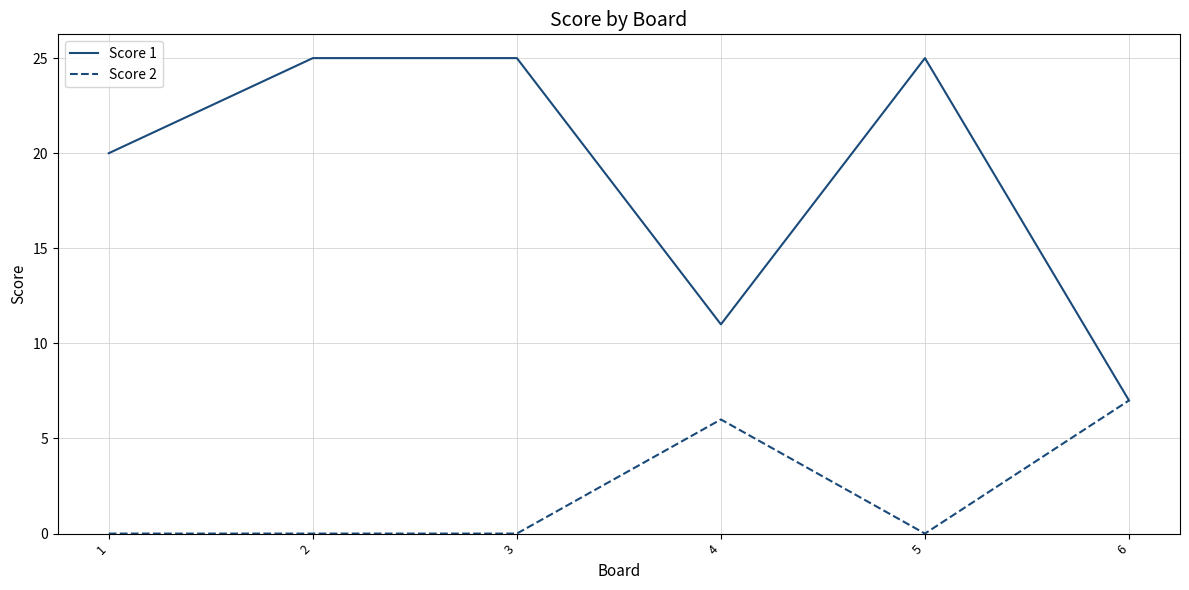

True or false: Score 1 has a value of 11 at 1.

False